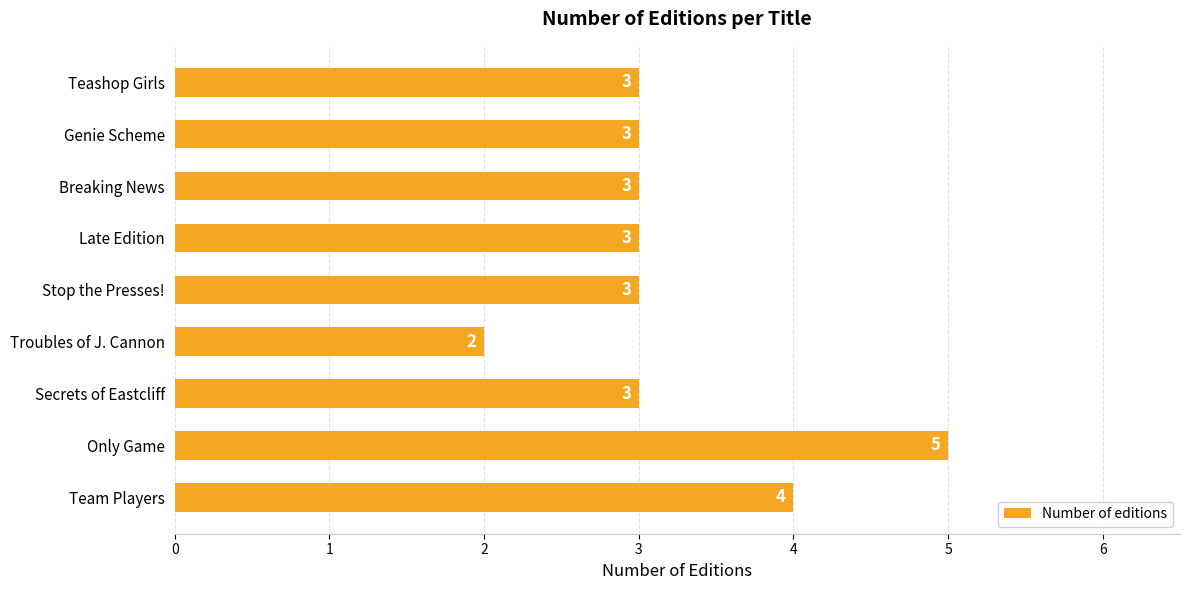

What is the approximate value at Late Edition?

3